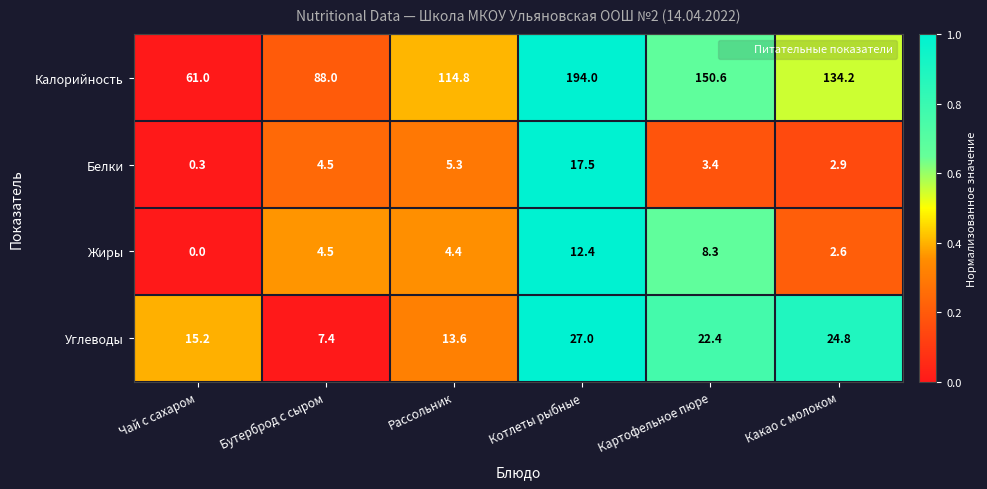

Reading left to right, list all the values displayed in this chart.

Калорийность: 61.0	88.0	114.8	194.0	150.6	134.2
Белки: 0.3	4.5	5.3	17.5	3.4	2.9
Жиры: 0.0	4.5	4.4	12.4	8.3	2.6
Углеводы: 15.2	7.4	13.6	27.0	22.4	24.8